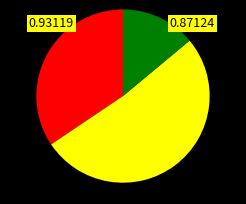

Is there a majority slice in this chart?

Yes